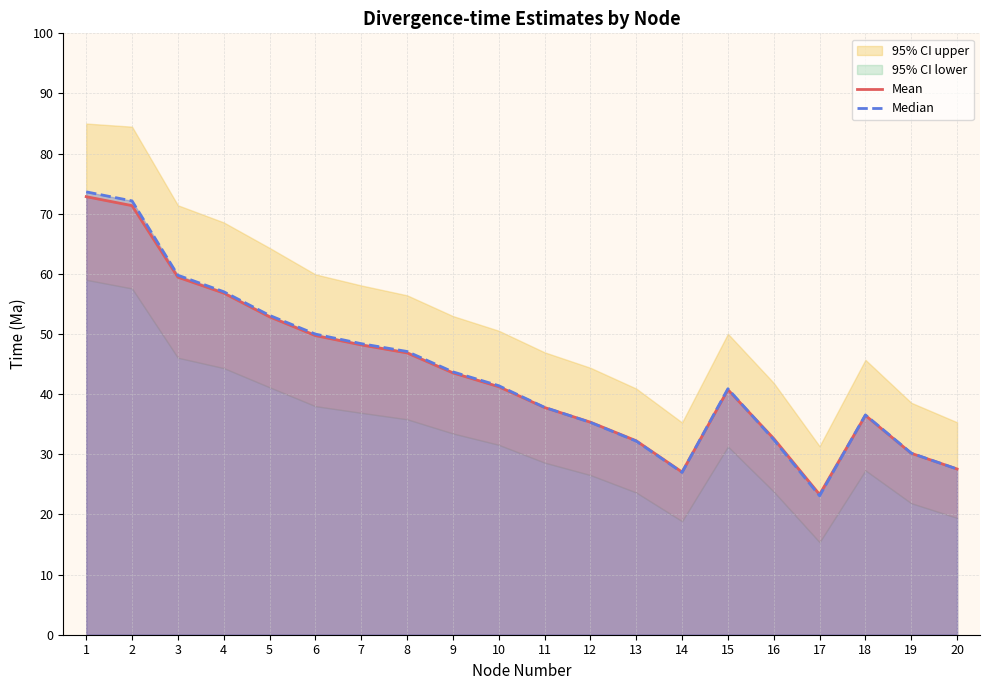

How many lines are shown in the chart?

2